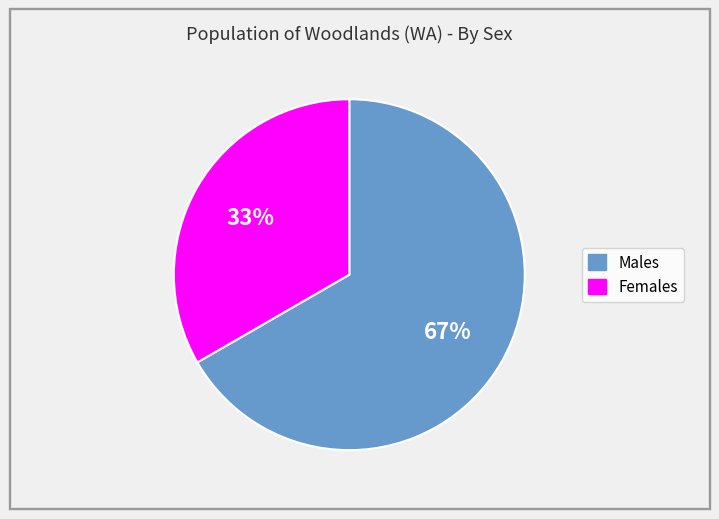

Count the number of slices in the pie.

2